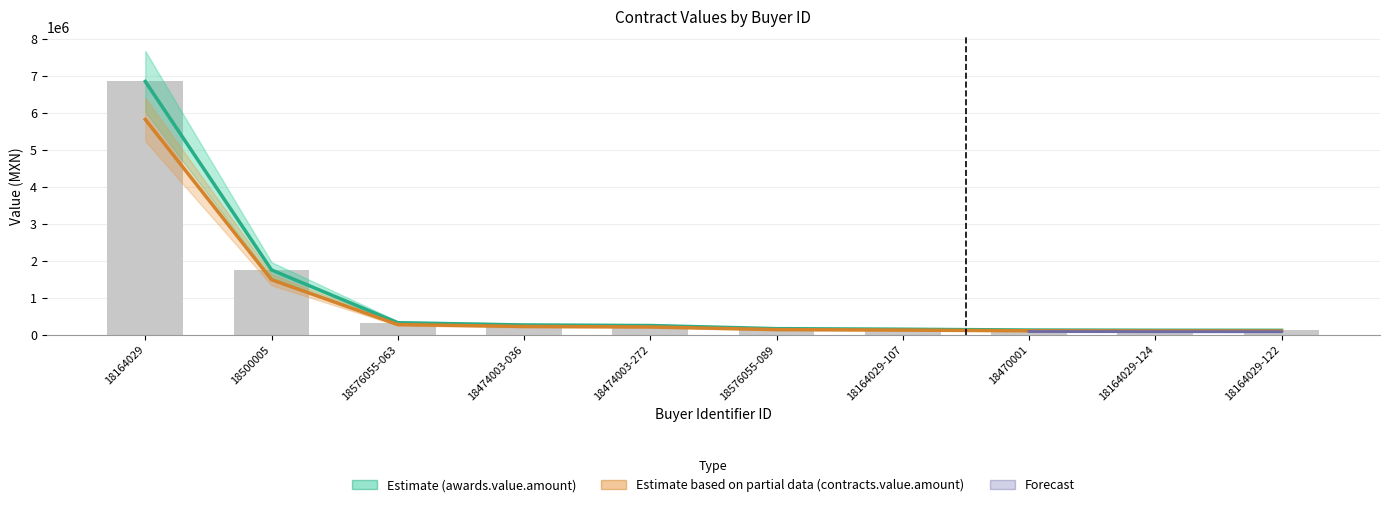

Which category has the lowest value in the awards.value.amount series?

18164029-122